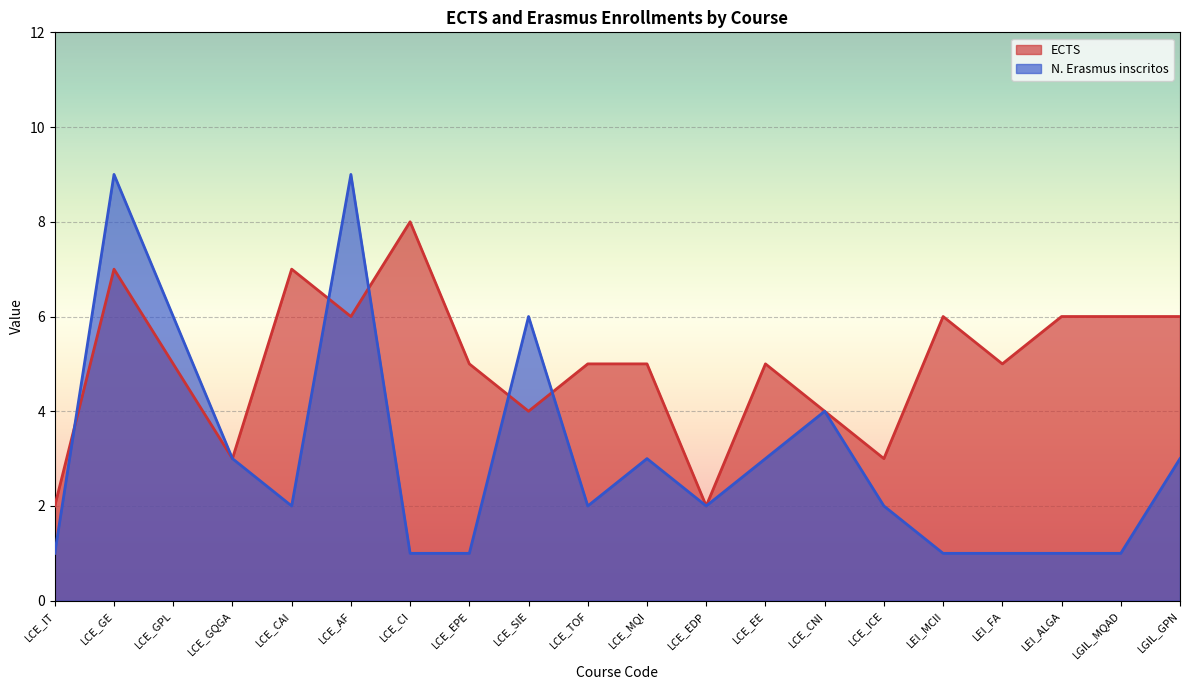

At which label is N. Erasmus inscritos closest to 1?

LCE_IT